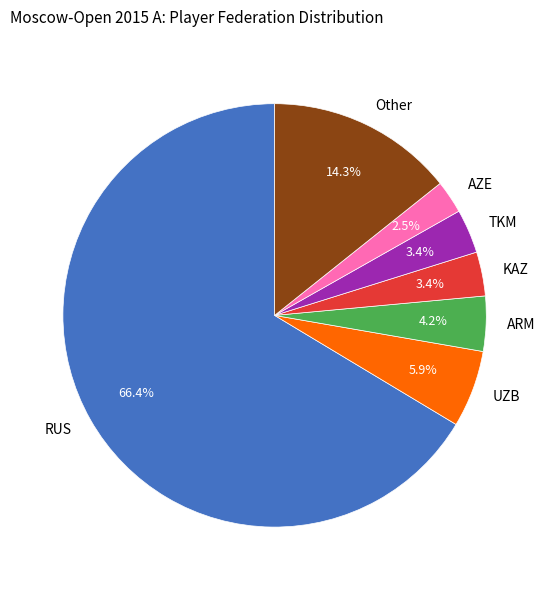

What is the largest slice in the pie chart?

RUS